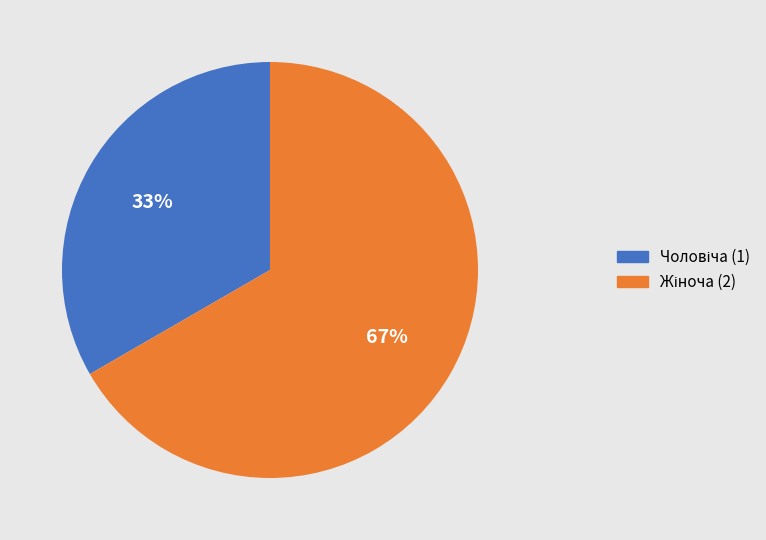

Does any single category account for the majority?

Yes